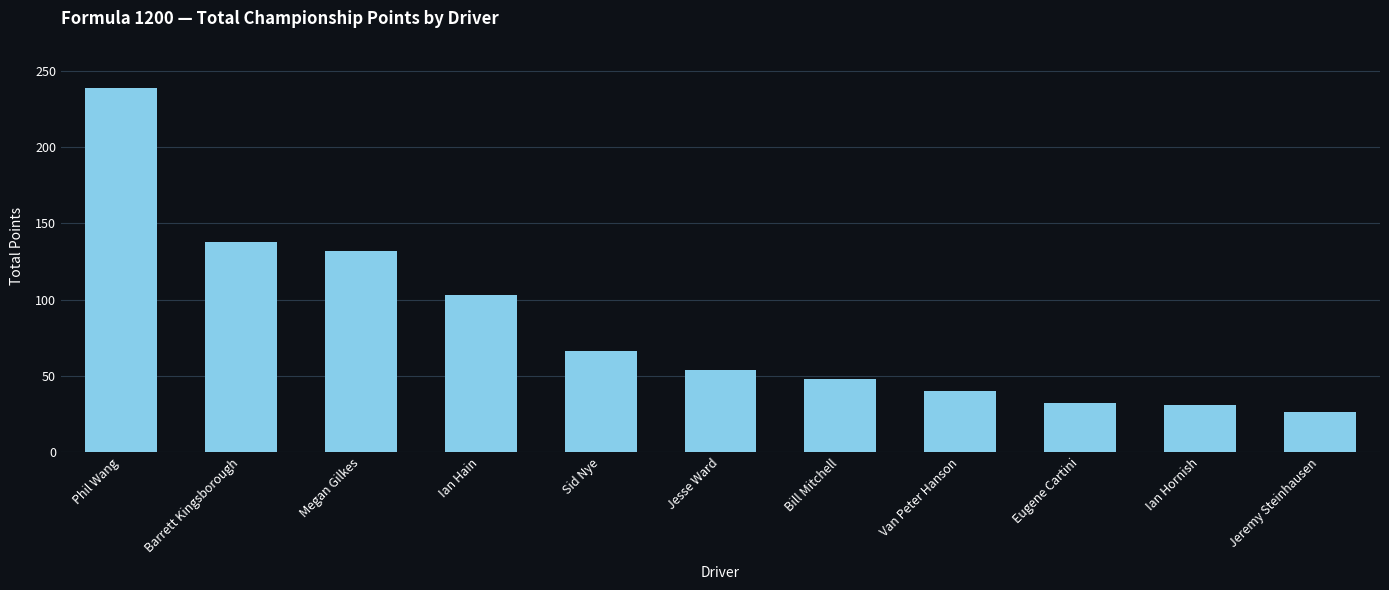

What is the label of the 1st bar from the left?

Phil Wang